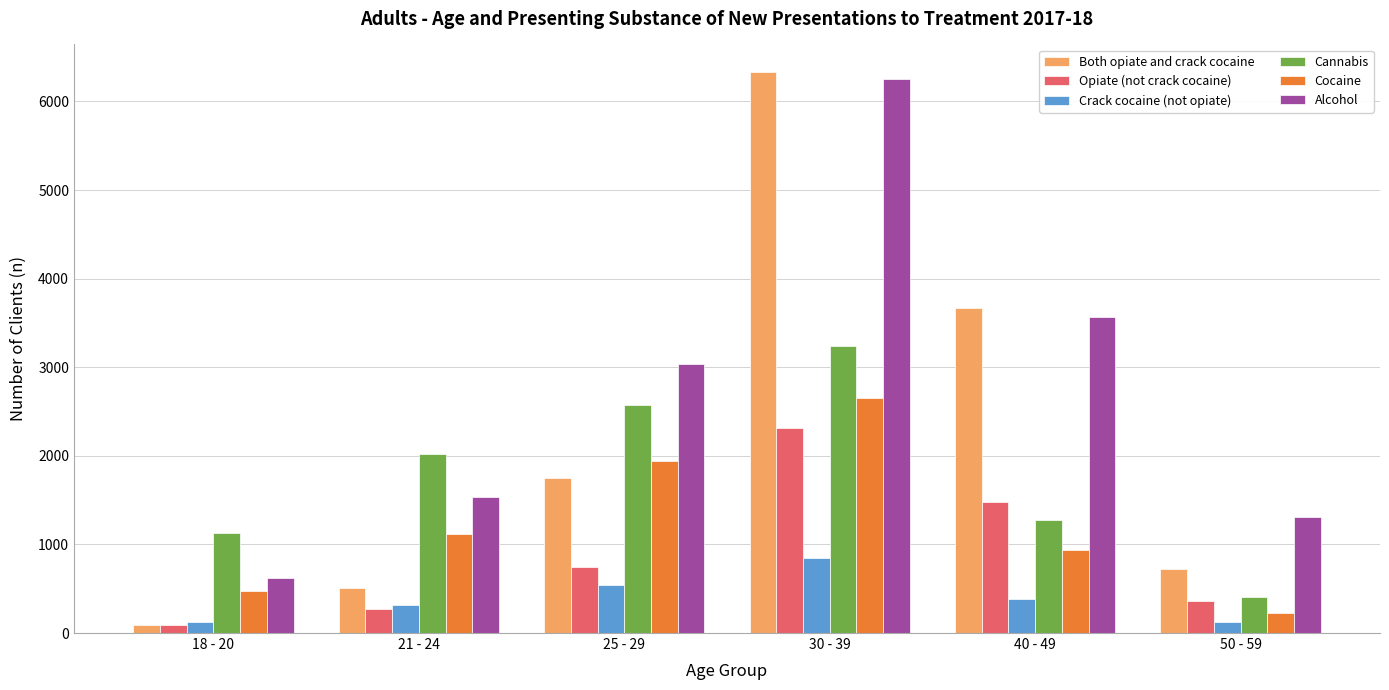

What is the difference between the maximum and minimum values in the Alcohol series?

5627